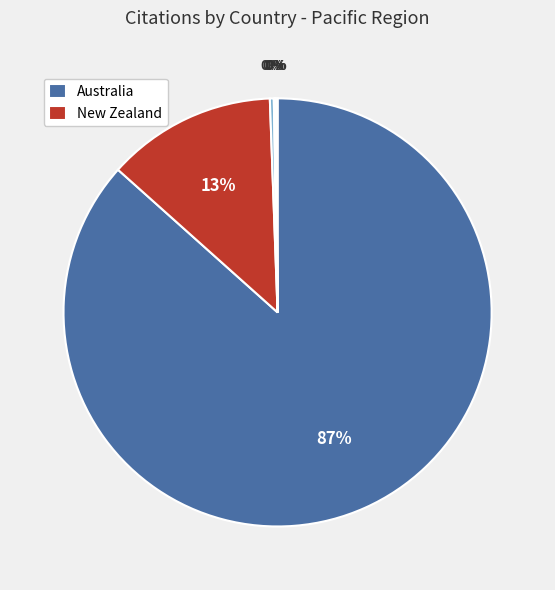

To the nearest percent, what is the average slice percentage?

17%